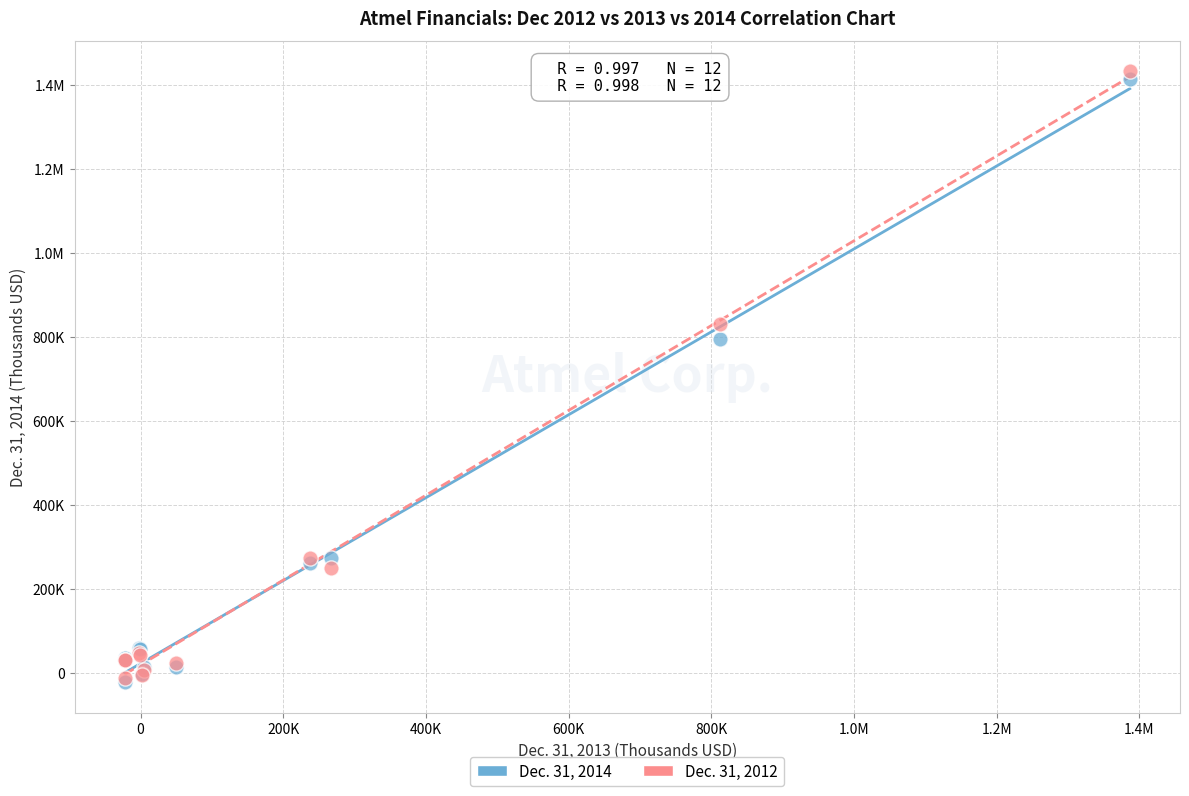

What are all the series names shown in the legend?

Dec. 31, 2014, Dec. 31, 2012